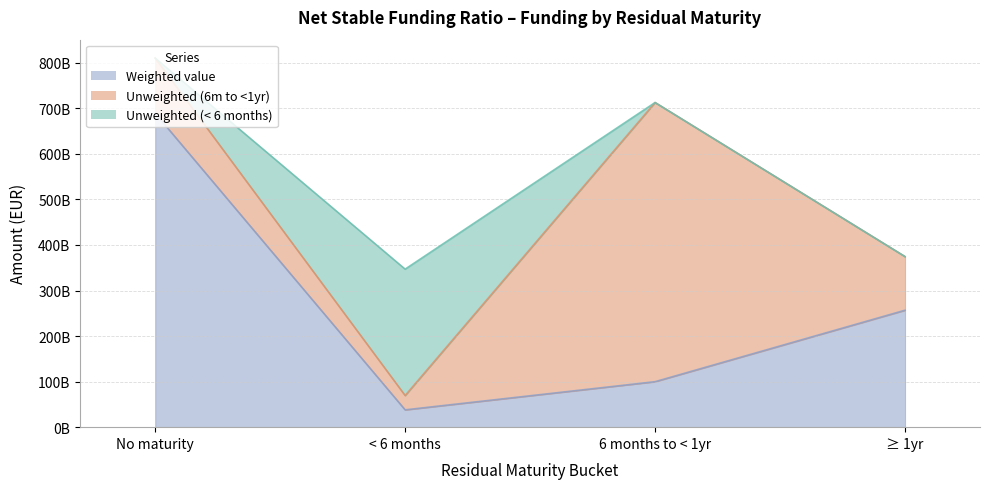

Rank the categories by Weighted value value from lowest to highest.

< 6 months, 6 months to < 1yr, ≥ 1yr, No maturity